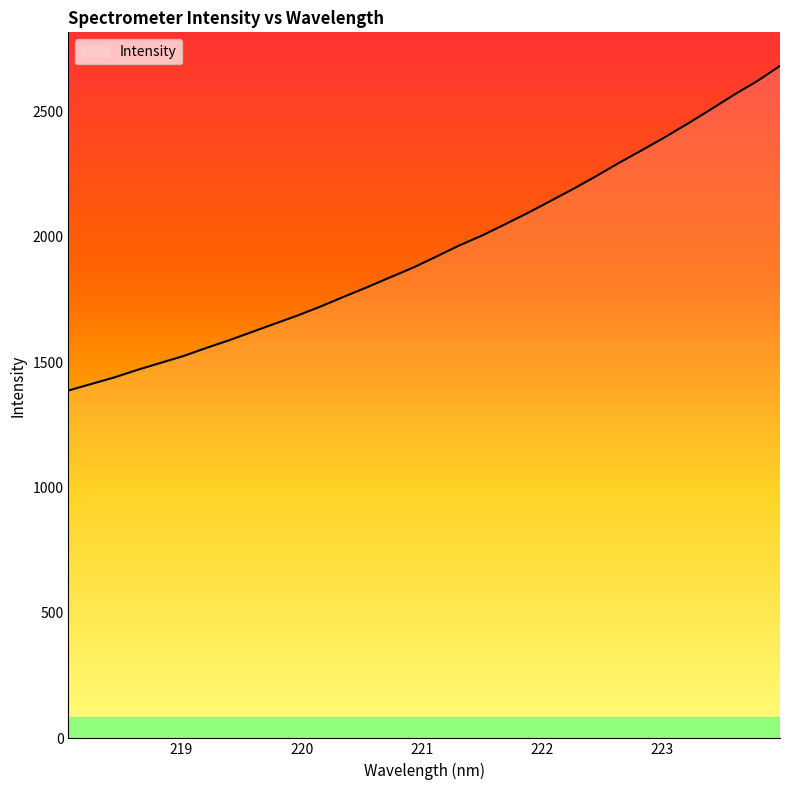

What is the smallest value displayed?

1386.9